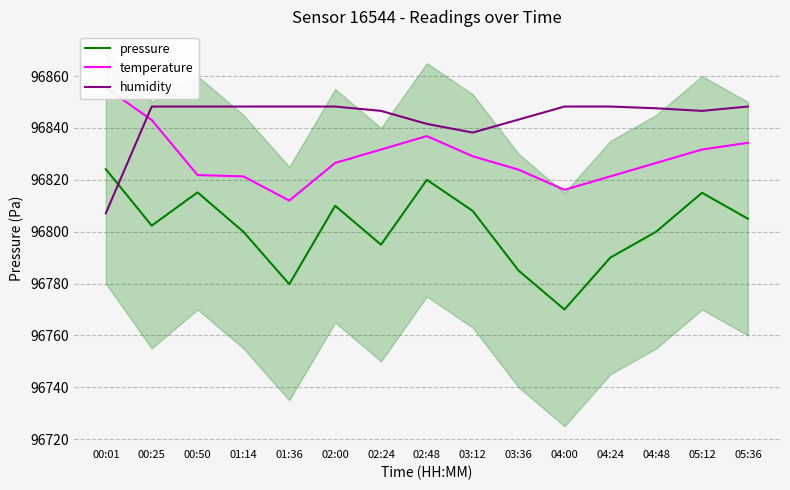

True or false: pressure and temperature cross at least once.

False